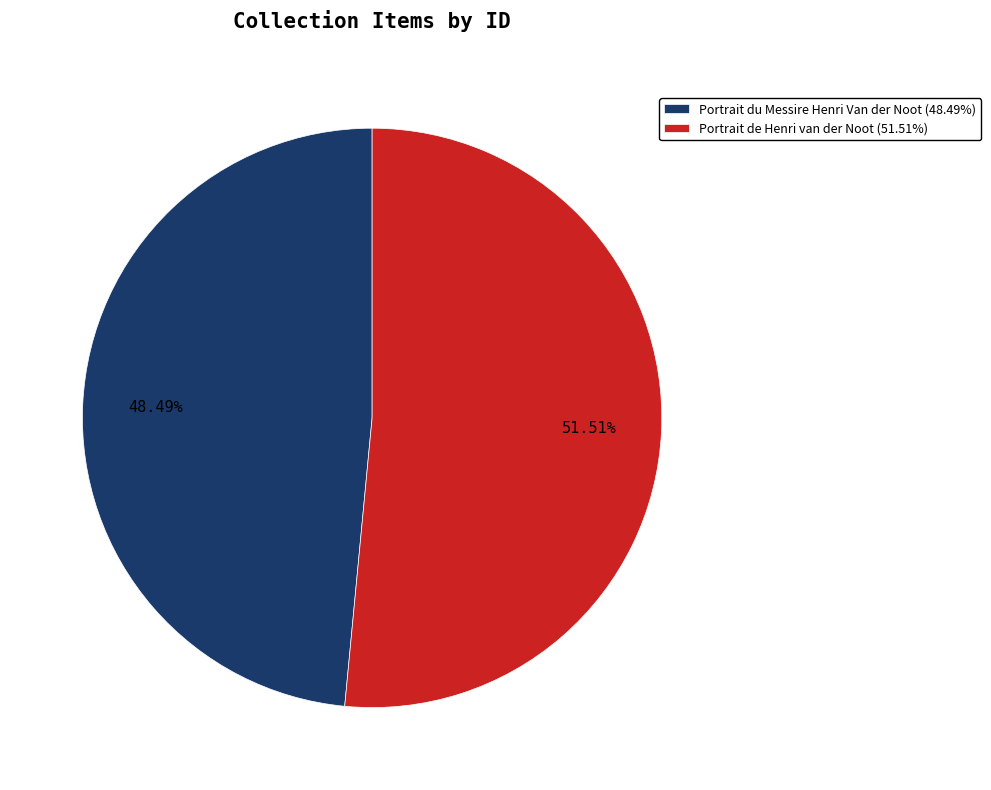

Which slice is the smallest?

Portrait du Messire Henri Van der Noot